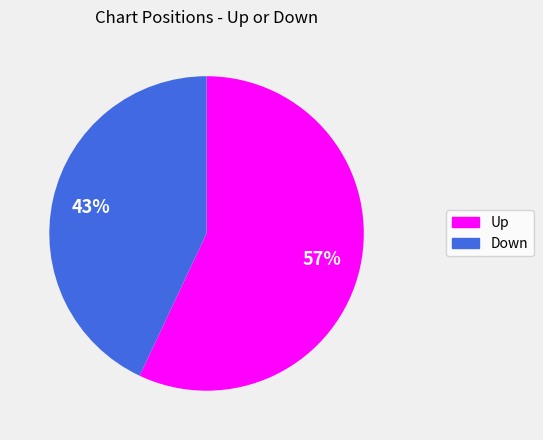

To the nearest percent, what is the difference between the largest and smallest slice percentages?

14%